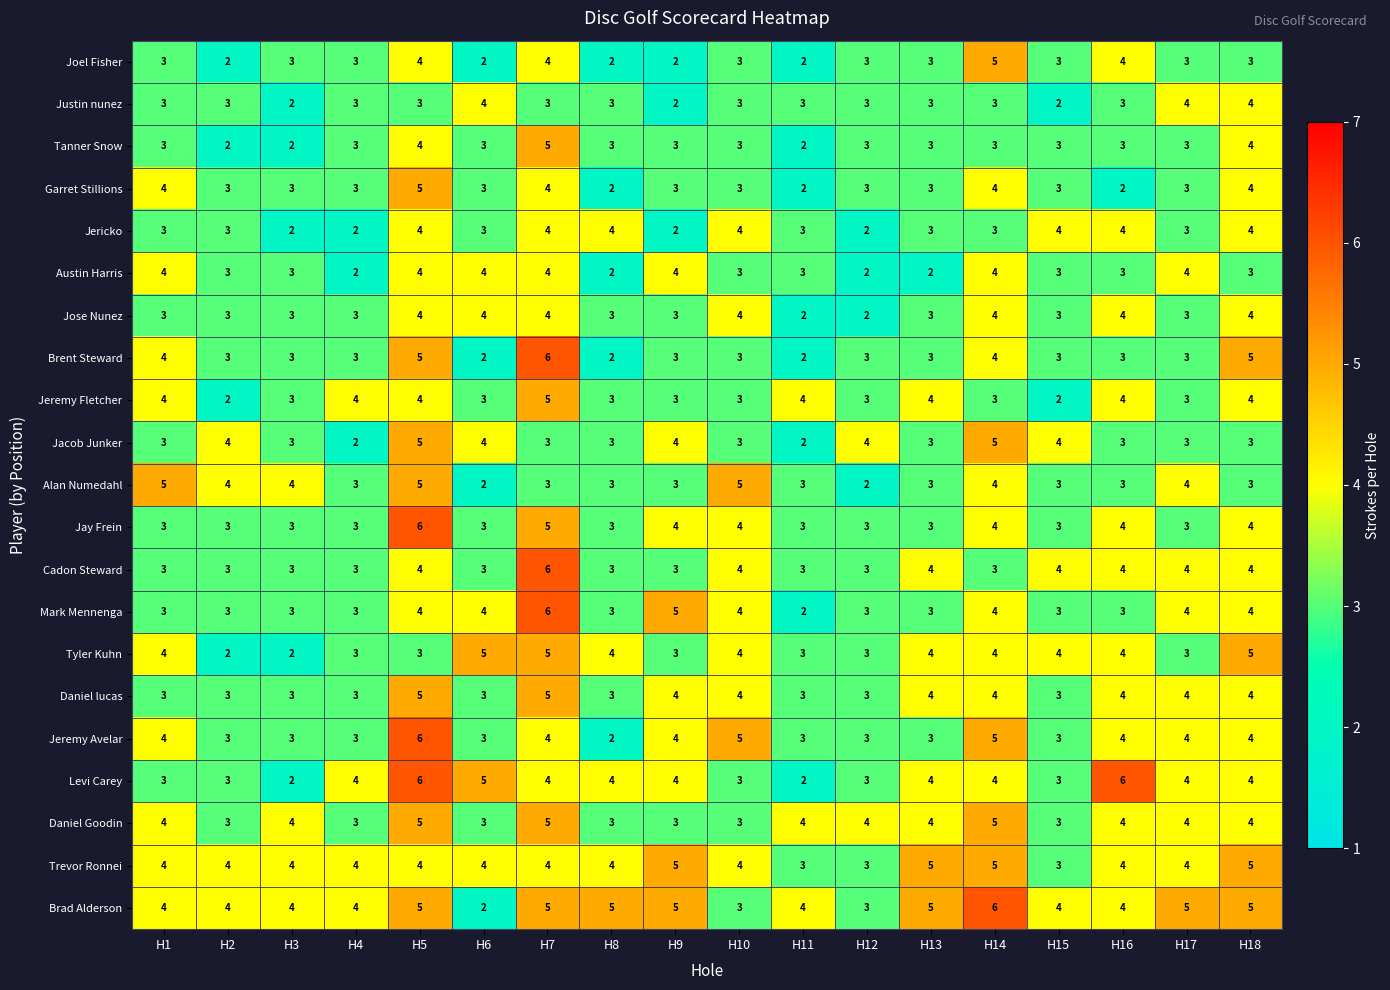

The Tanner Snow series shows 2 at H2. True or false?

True